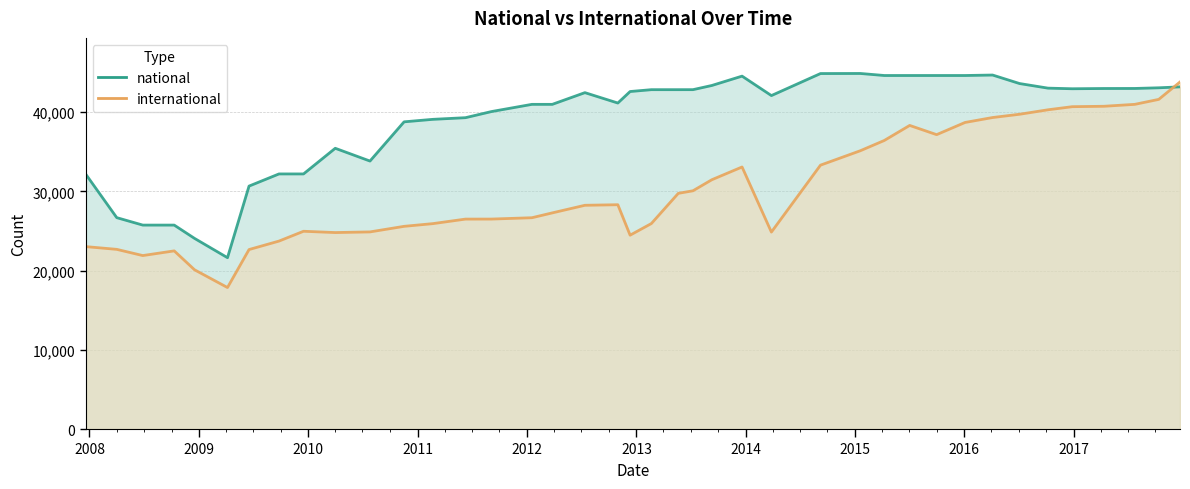

What are all the series names shown in the legend?

national, international